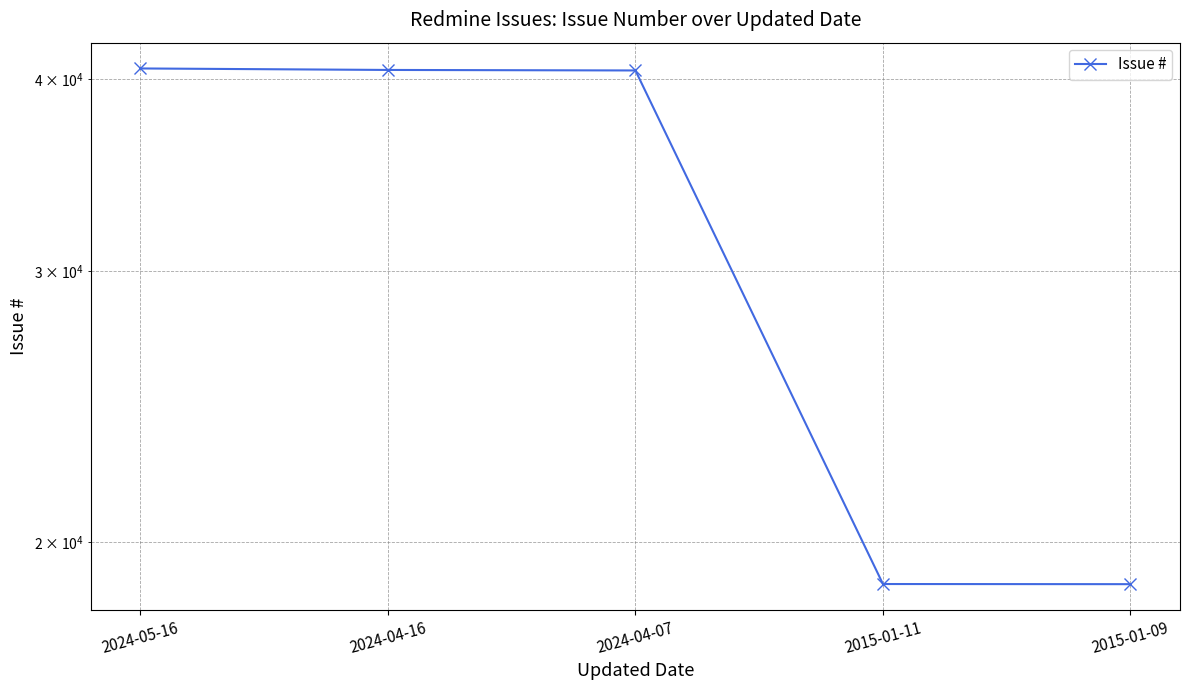

Which label corresponds to the smallest value in the chart?

2015-01-09